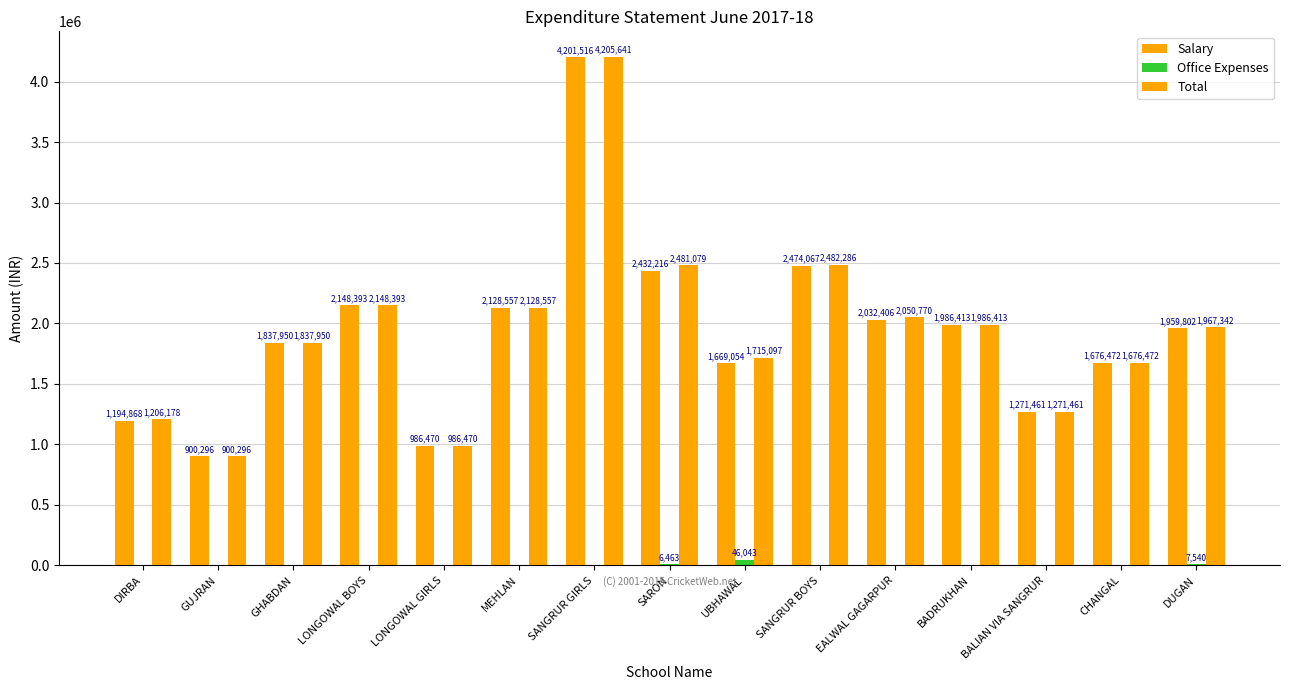

What is the spread (max minus min) of values at CHANGAL?

1676472